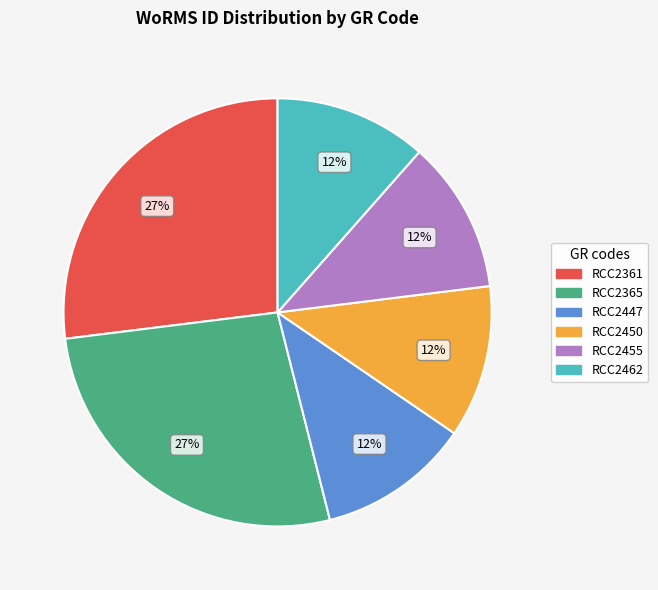

To the nearest percent, what portion does RCC2450 represent?

12%